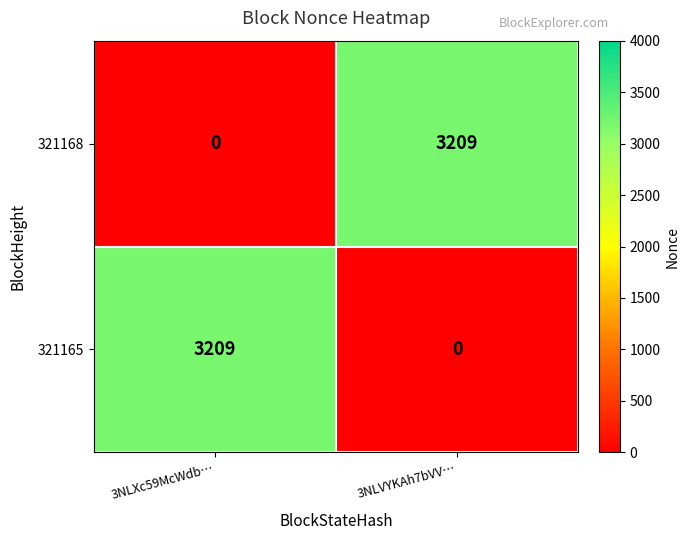

What is the difference between the maximum and minimum values in the 321165 series?

3209